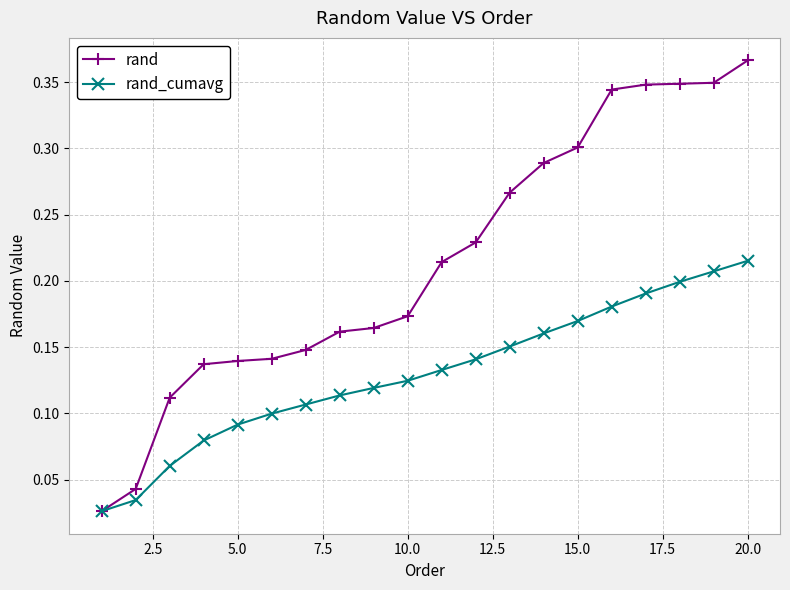

Which series has the widest spread of values?

rand